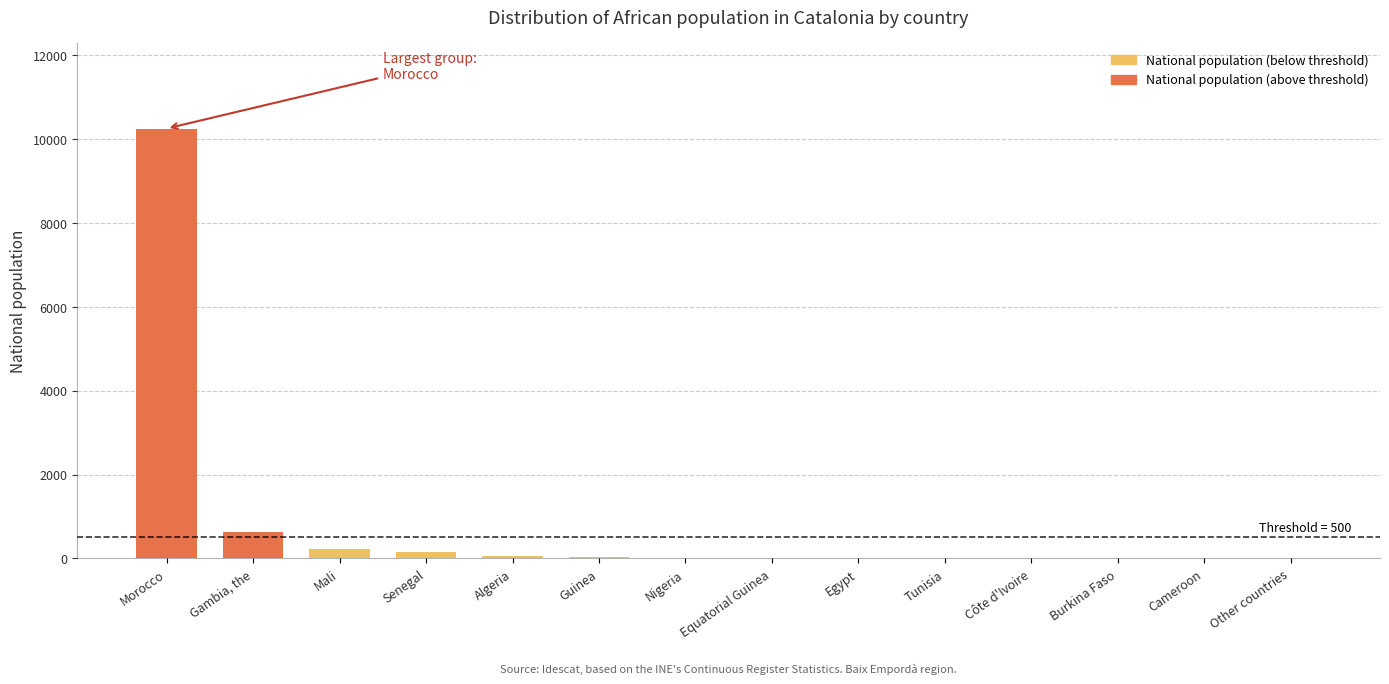

What is the label of the 2nd bar from the left?

Gambia, the